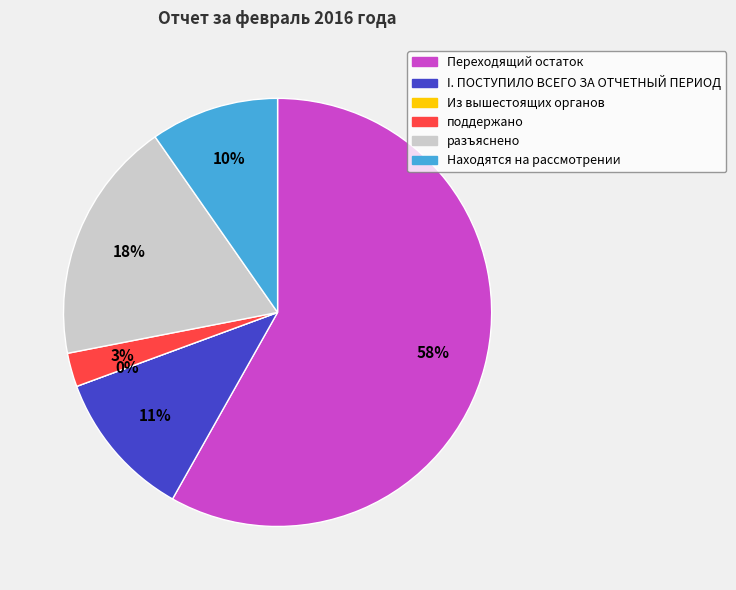

True or false: Находятся на рассмотрении accounts for 1% of the total.

False